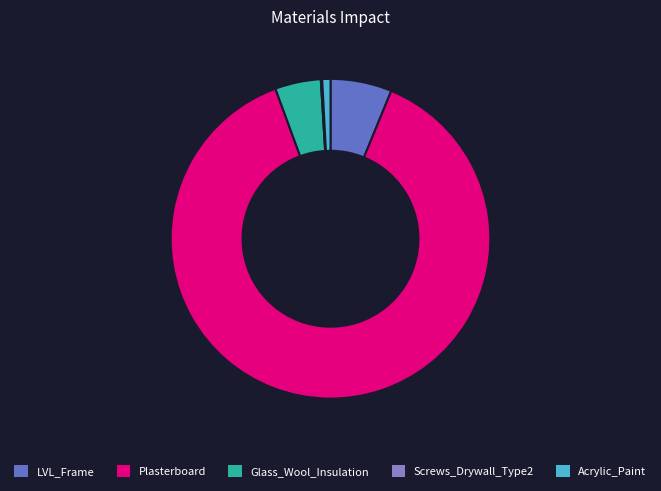

Does Plasterboard represent more than half of the total?

Yes